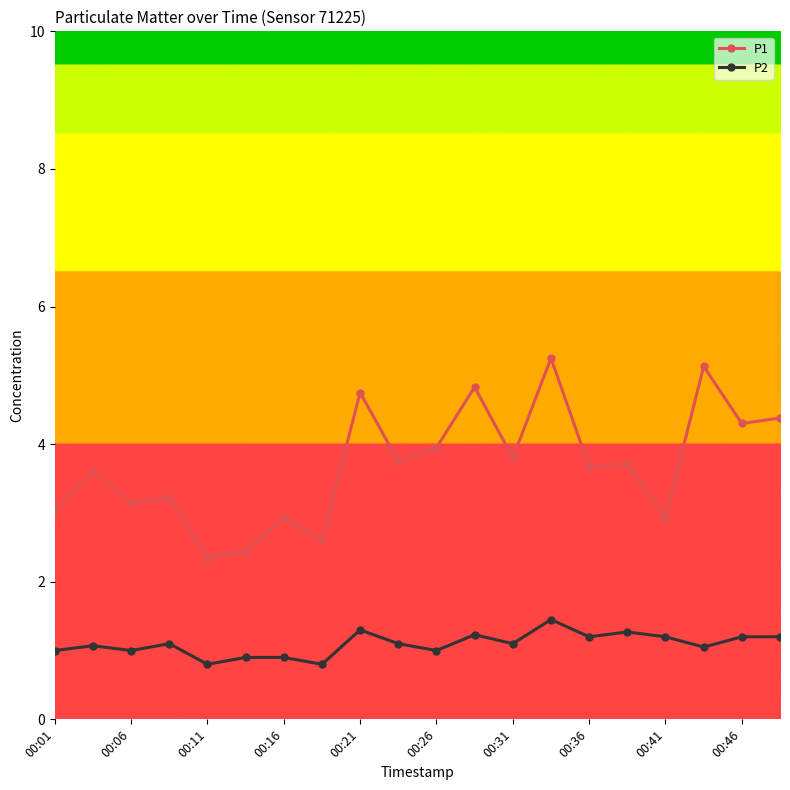

True or false: P2 has more than 0 points higher than both neighbors.

True